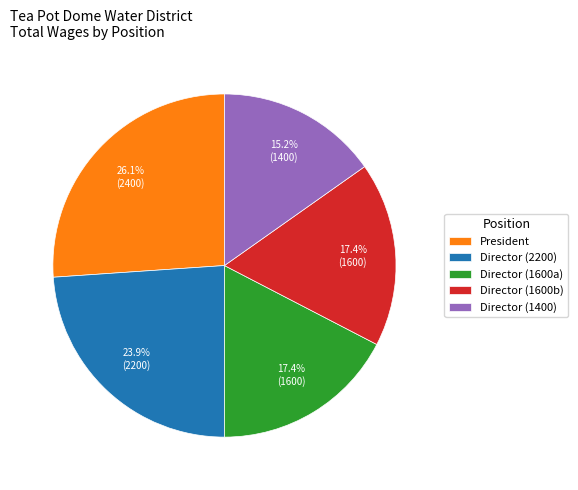

What is the ratio of the value at Director (2200) to the value at Director (1600a)?

1.4